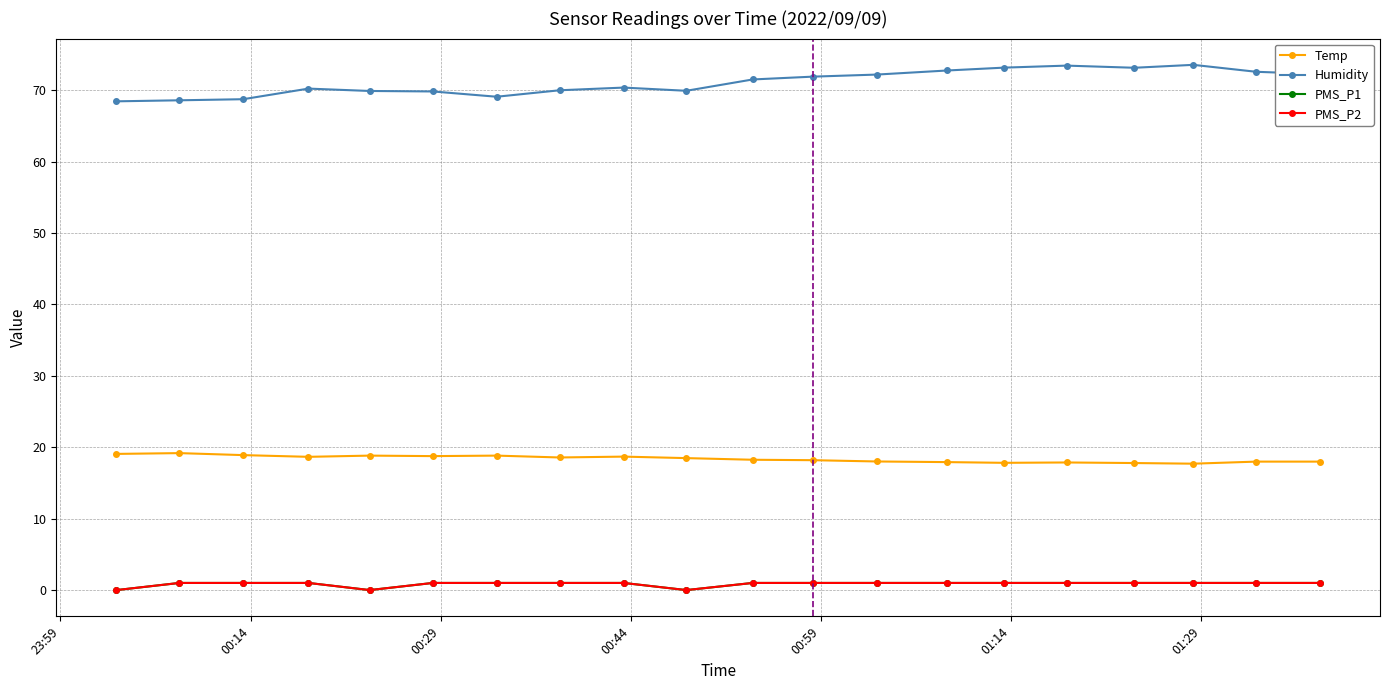

What is the average value of the Humidity series?

71.1